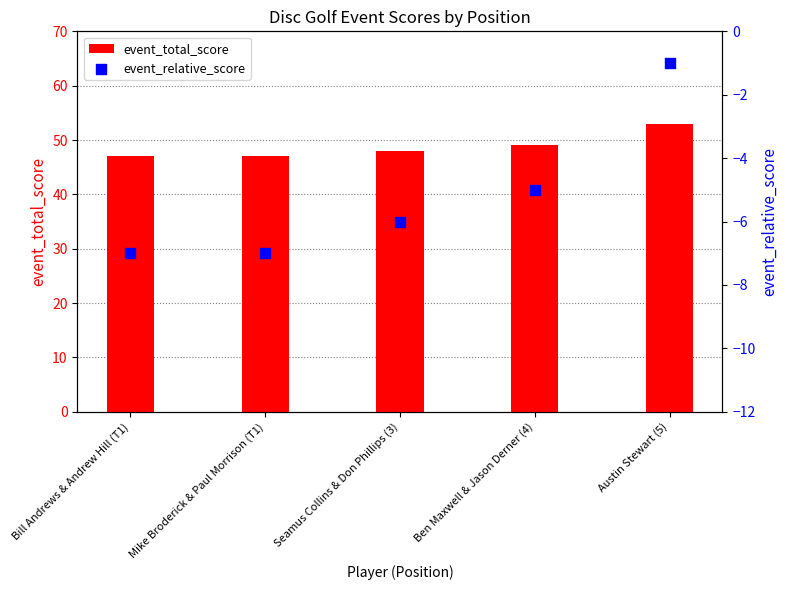

Which series has the widest spread of Y values?

event_total_score